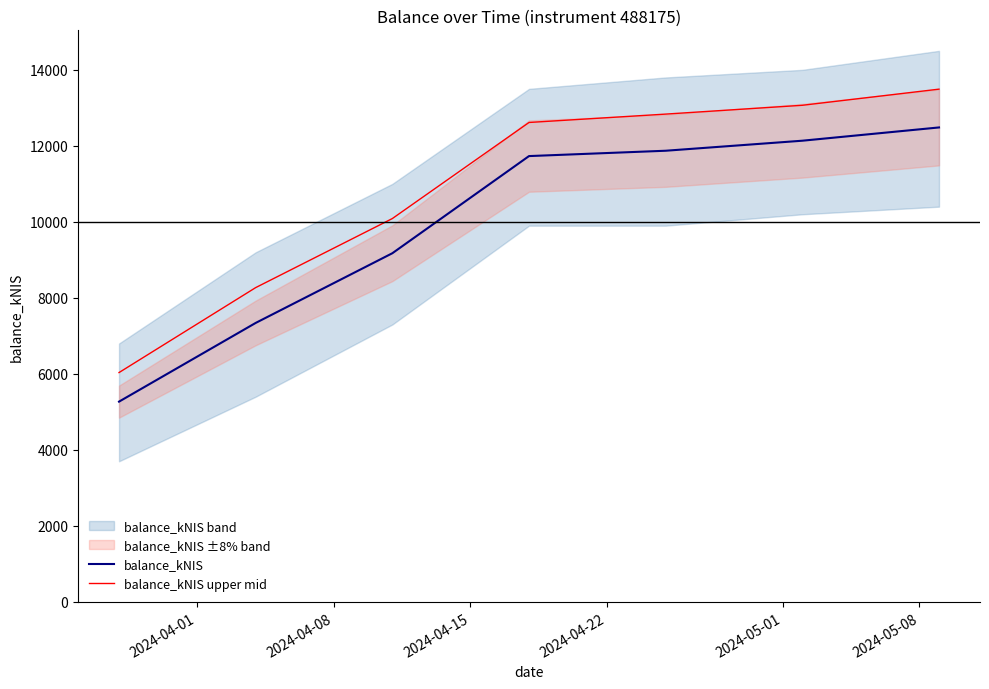

True or false: balance_kNIS upper mid and balance_kNIS cross at least once.

False